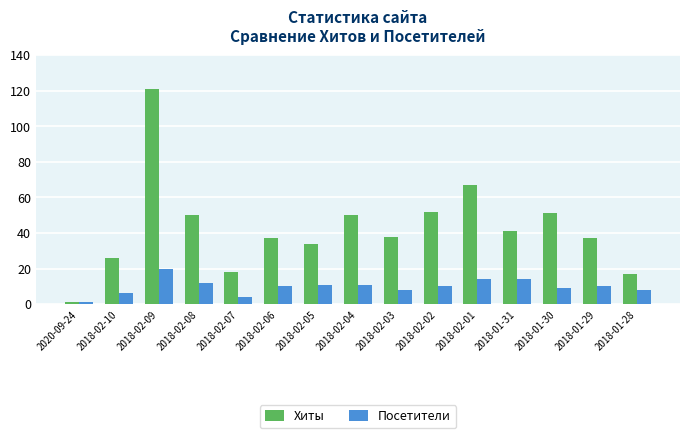

True or false: Хиты has a value of 1 at 2020-09-24.

True